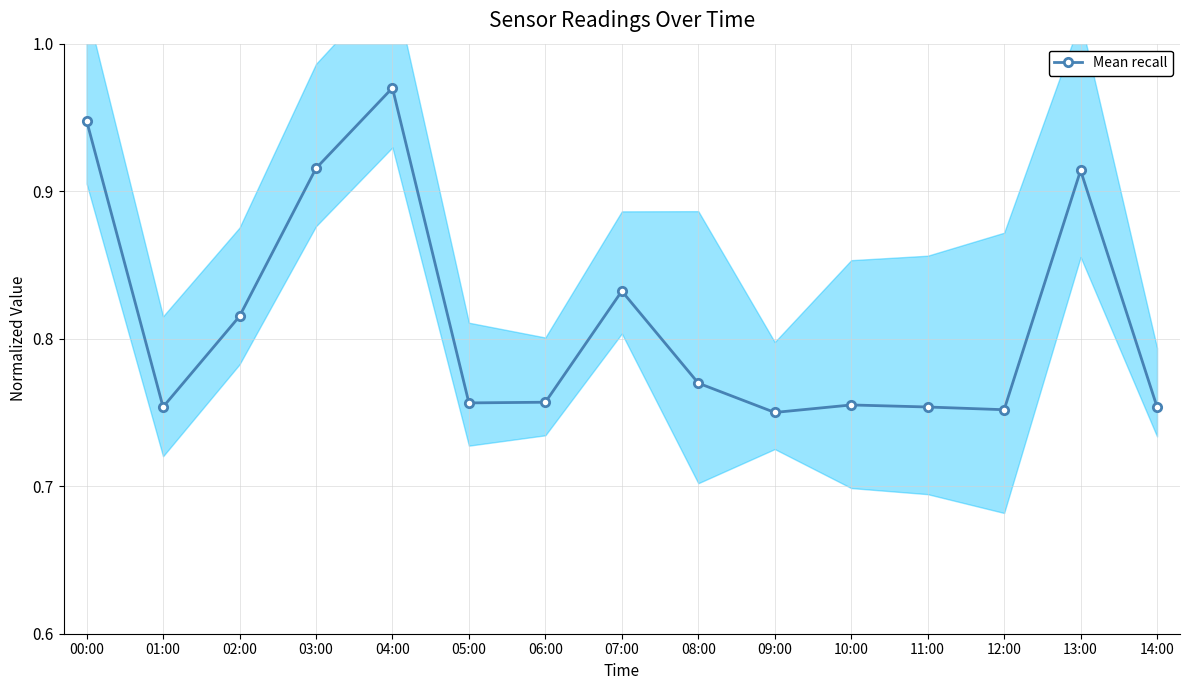

How many lines are shown in the chart?

1